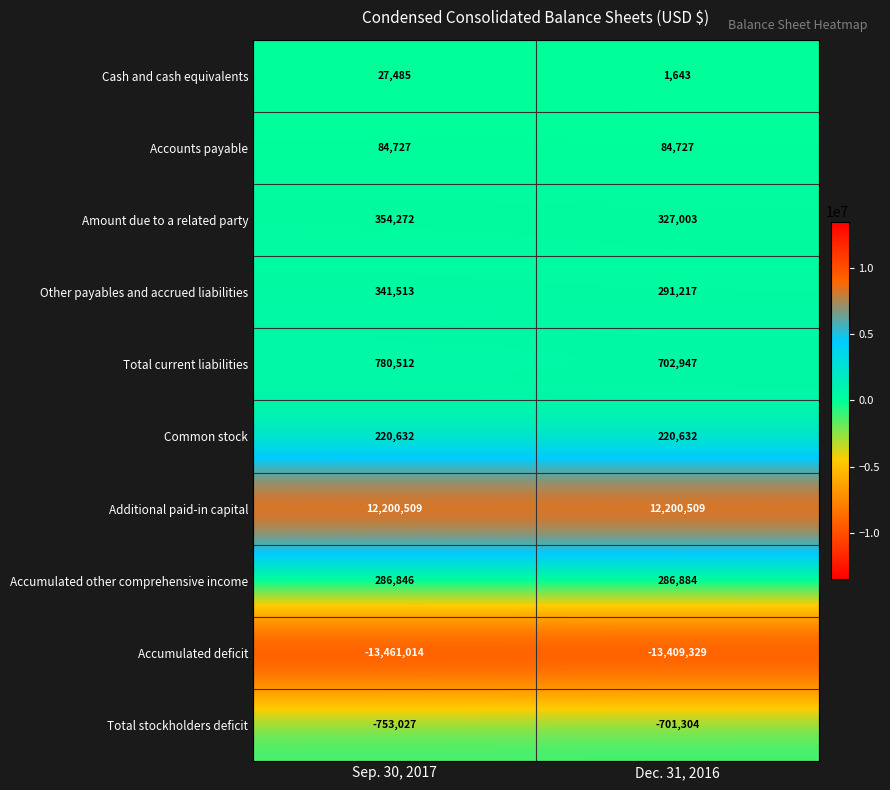

What is the sum of all Accounts payable values?

169454